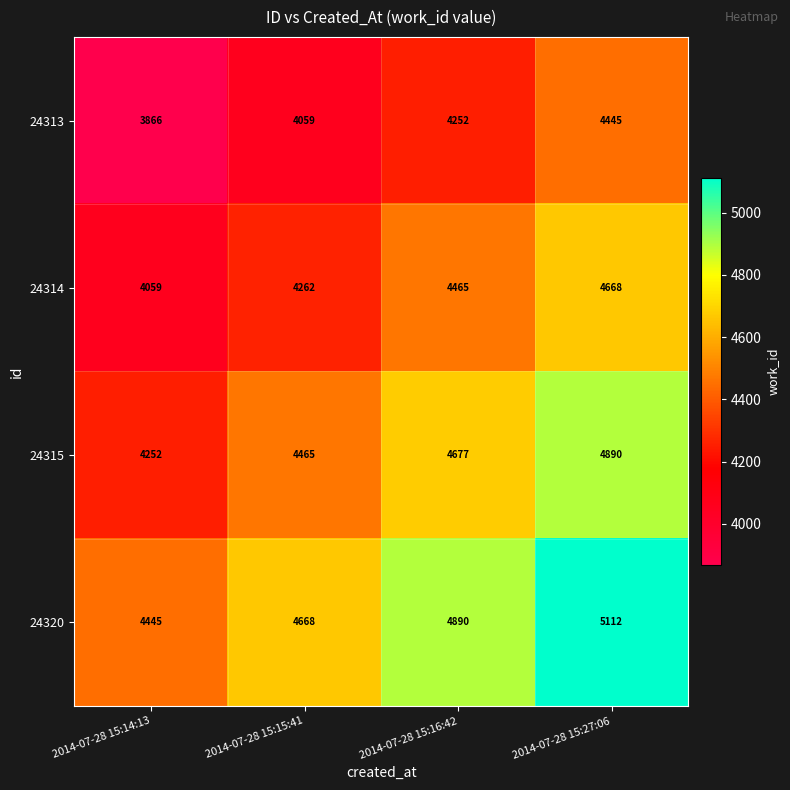

Which series has the largest total across all categories?

24320